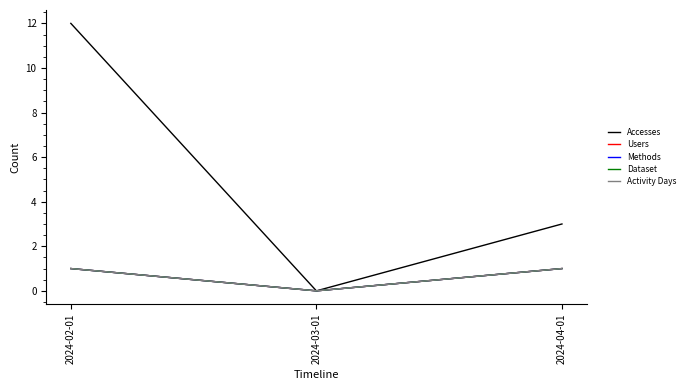

At which category does the chart reach its minimum across all series?

2024-03-01